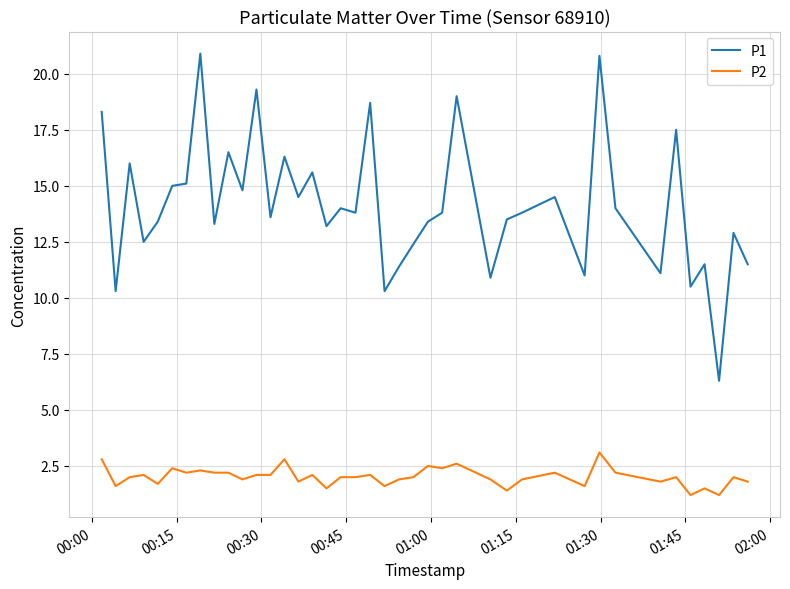

Rank the series by their maximum value, from highest to lowest.

P1, P2